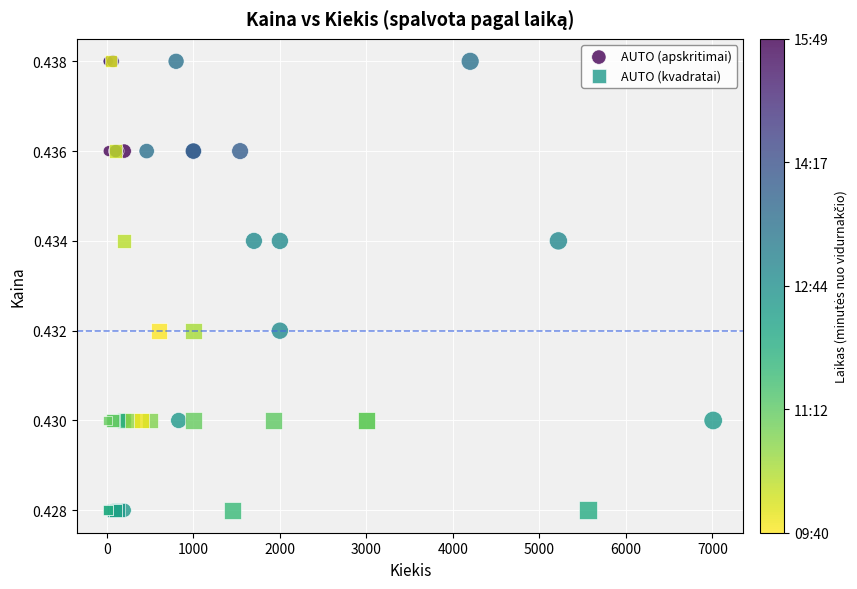

What are all the series names shown in the legend?

AUTO (apskritimai), AUTO (kvadratai)